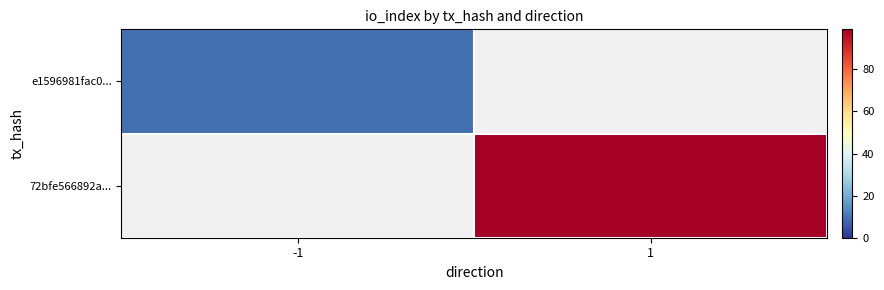

Count the number of data series in this chart.

2